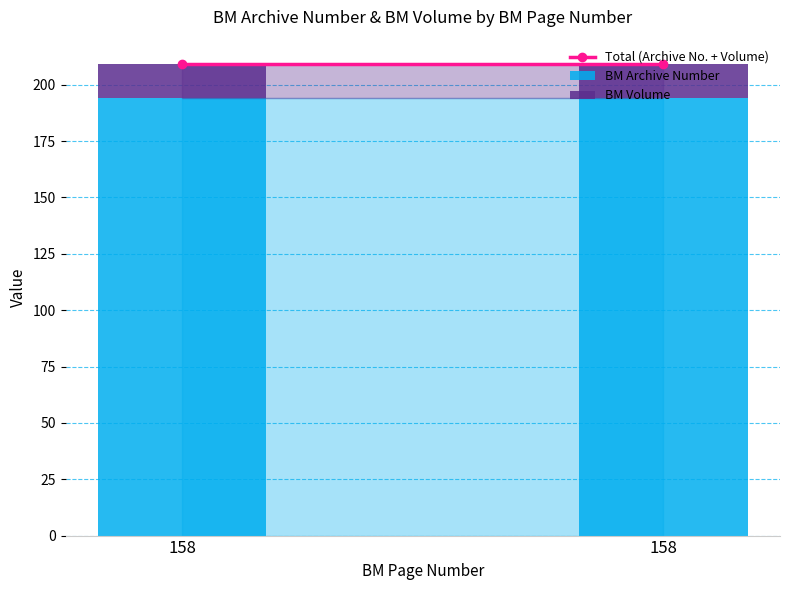

Between 158 and 158, which is larger?

158